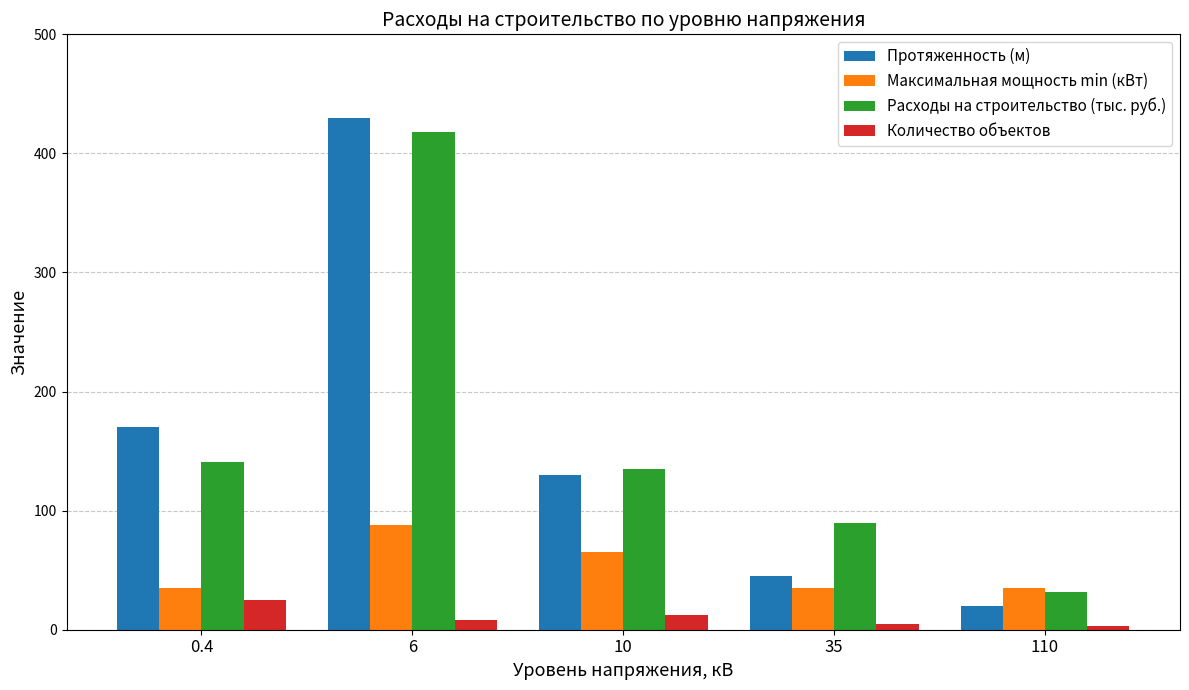

Rank the categories by Протяженность (м) value from lowest to highest.

110, 35, 10, 0.4, 6